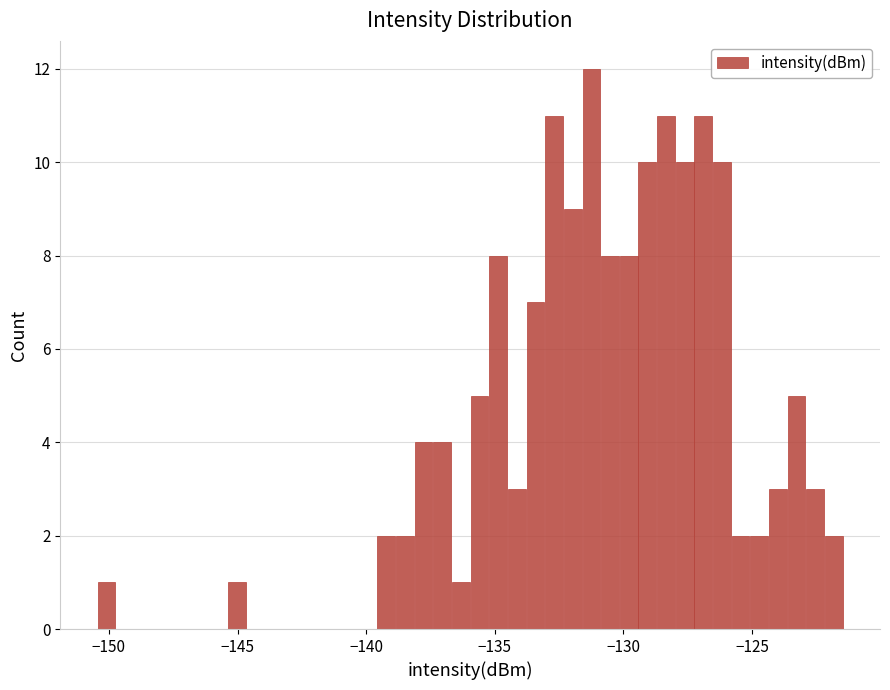

Read against the x-axis, roughly where is the centre of the tallest bar?

-131.0